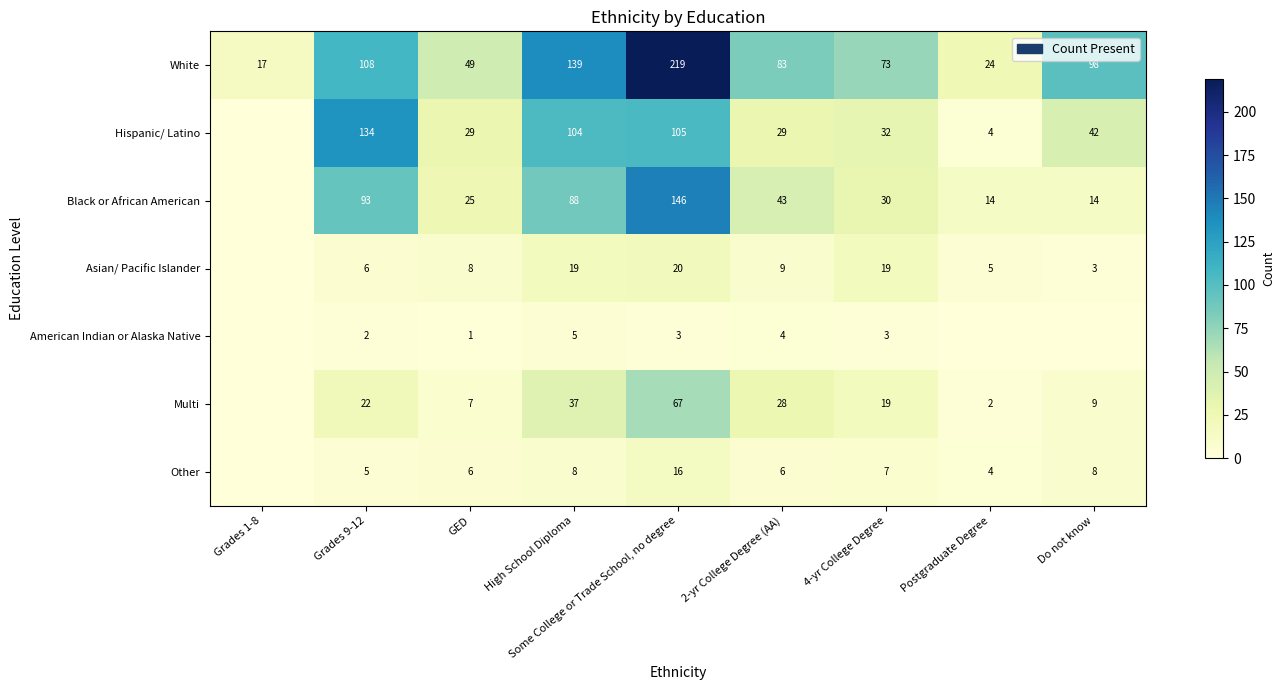

Is the value of Asian/ Pacific Islander at Do not know greater than the value of Other at Grades 9-12?

No